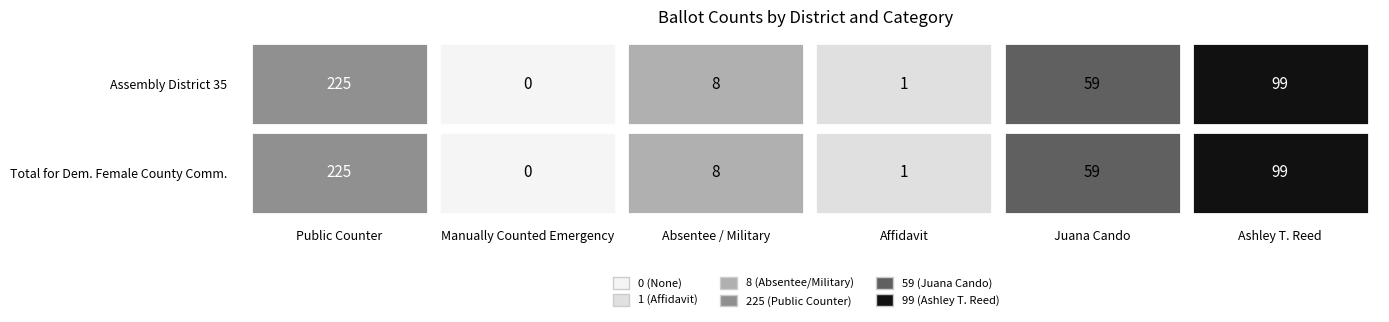

What is the maximum value shown in the chart?

225